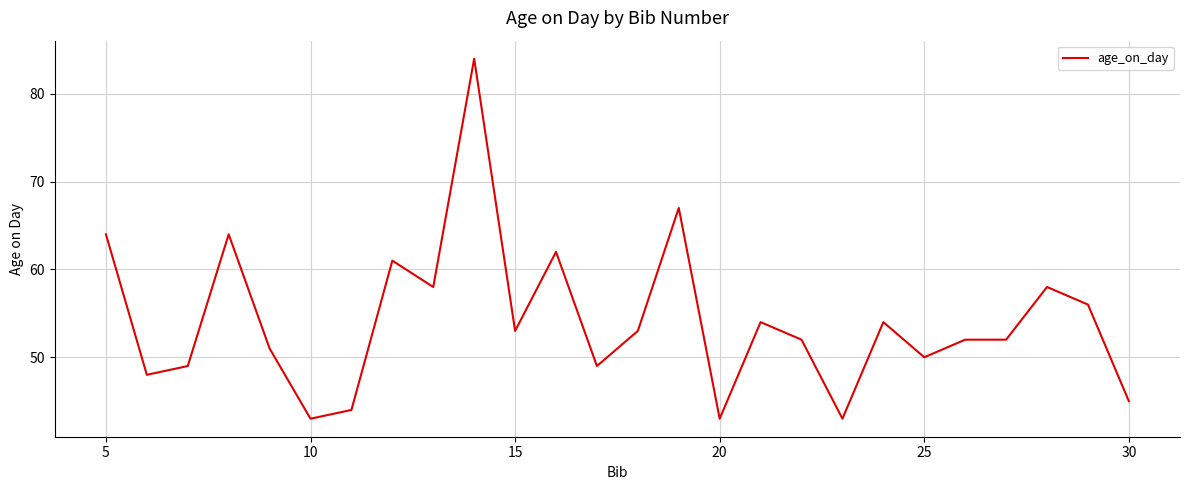

What is the maximum value shown in the chart?

84